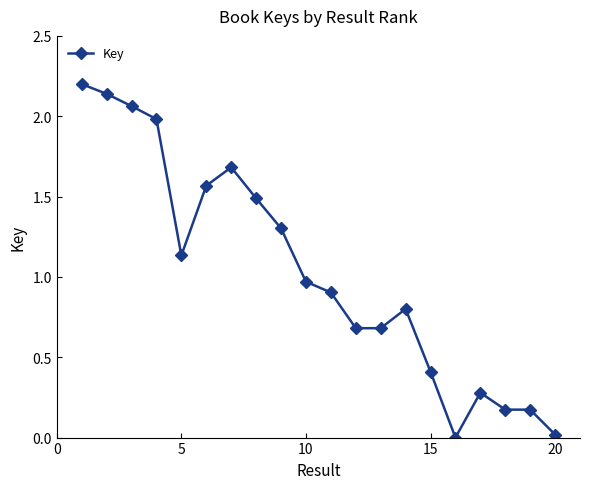

What is the difference between the maximum and minimum values?

2.2